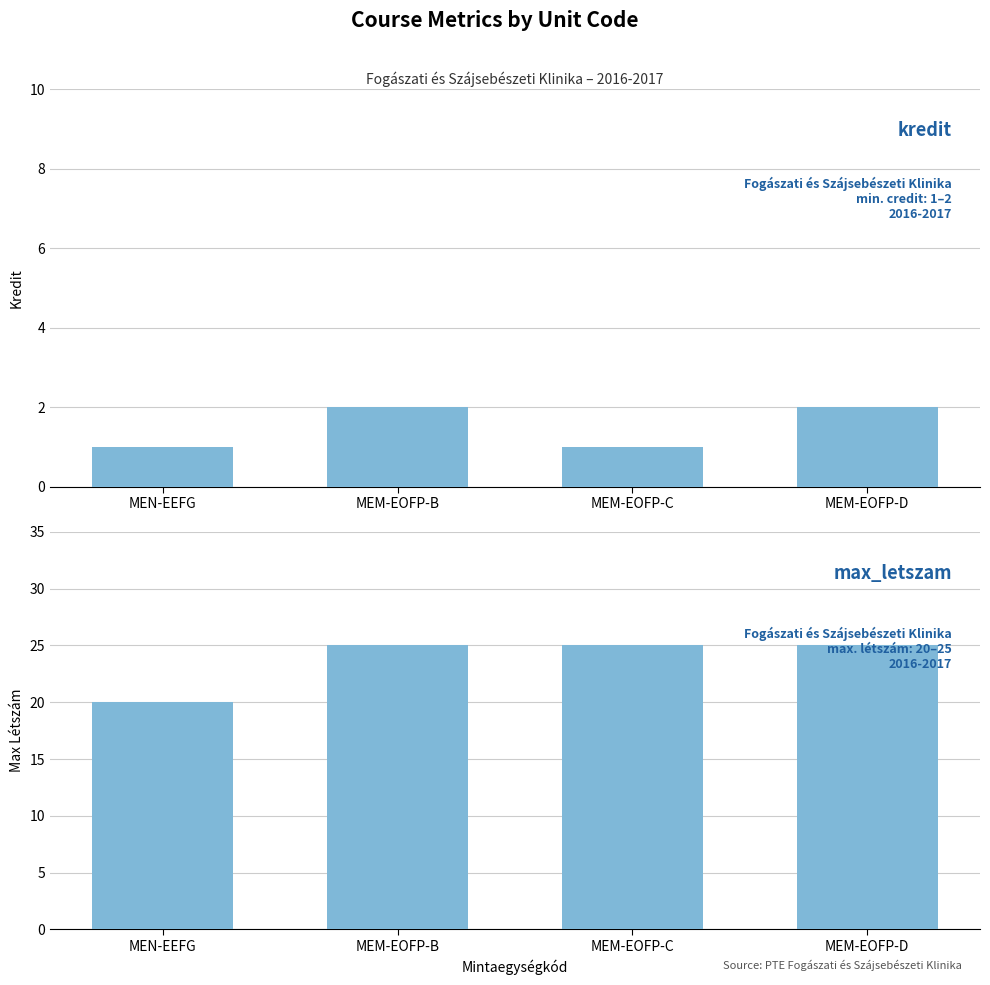

Reading left to right, transcribe all the data shown in this chart.

kredit: 1	2	1	2
max_letszam: 20	25	25	25